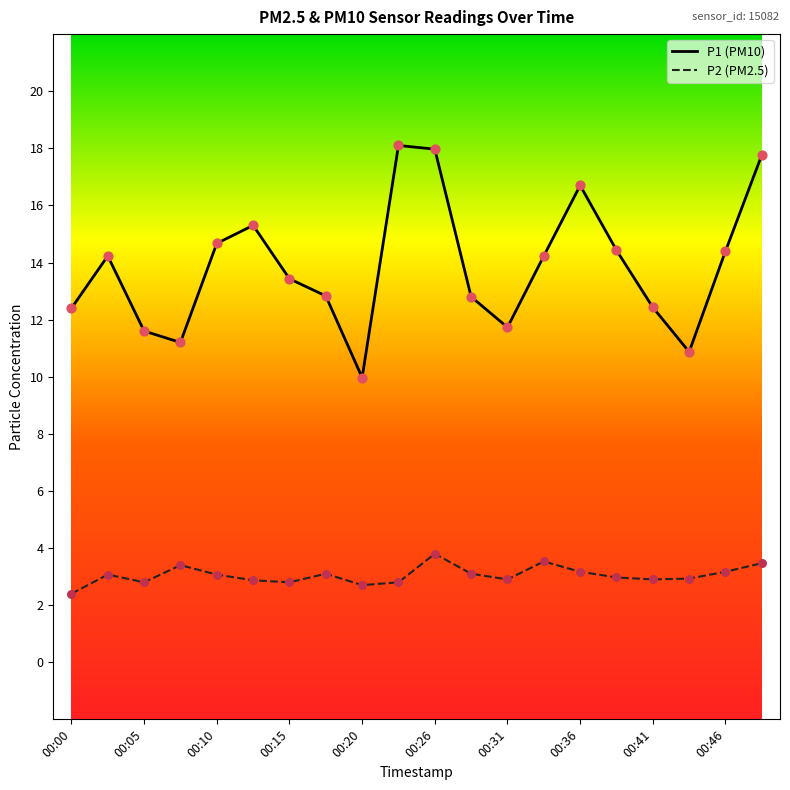

Which series has the largest total across all categories?

P1 (PM10)